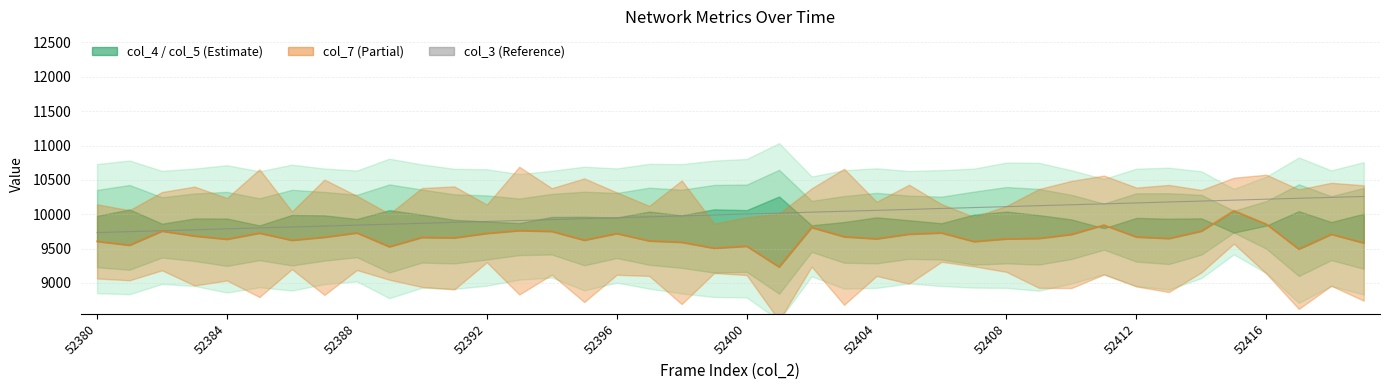

Is it true that the value at 52380 is 16955.7?

False